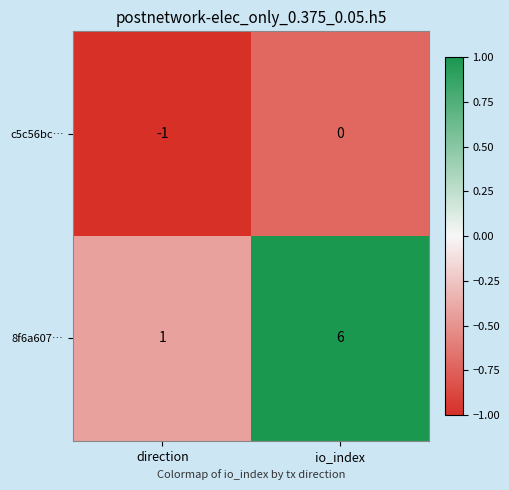

Is it true that 8f6a607… equals 6 at io_index?

True